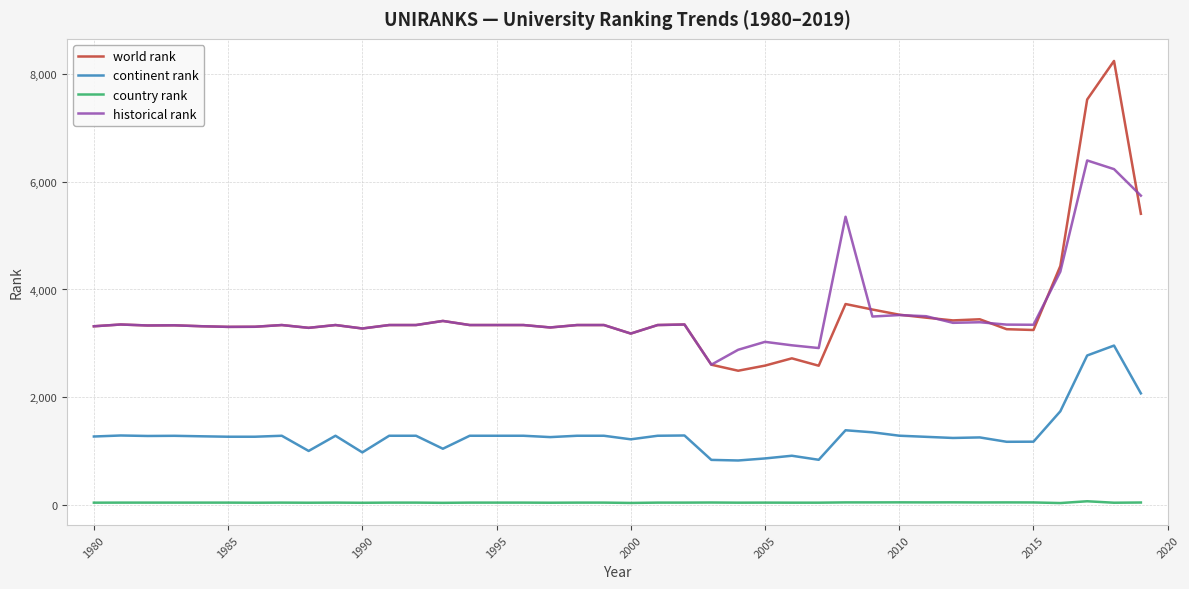

Which series has the largest range (max minus min)?

world rank